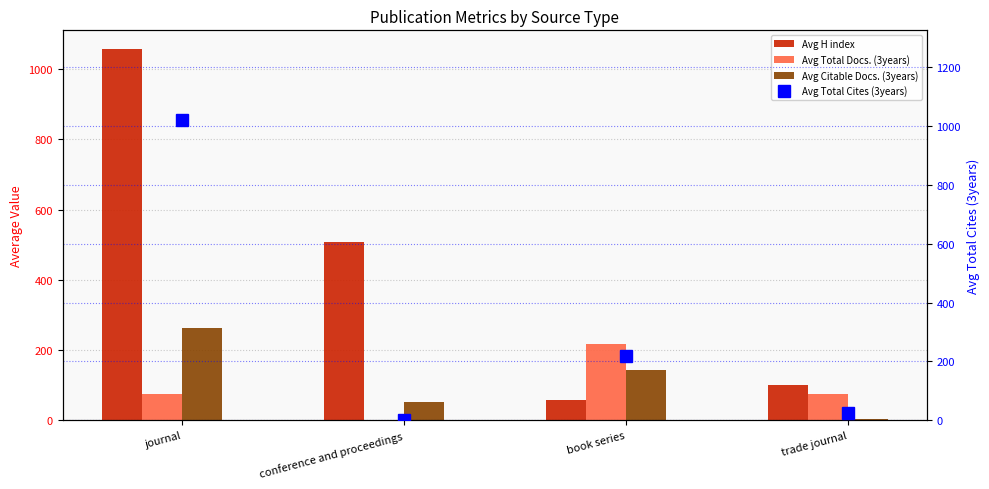

What is the maximum value for Avg Total Docs. (3years)?

217.4